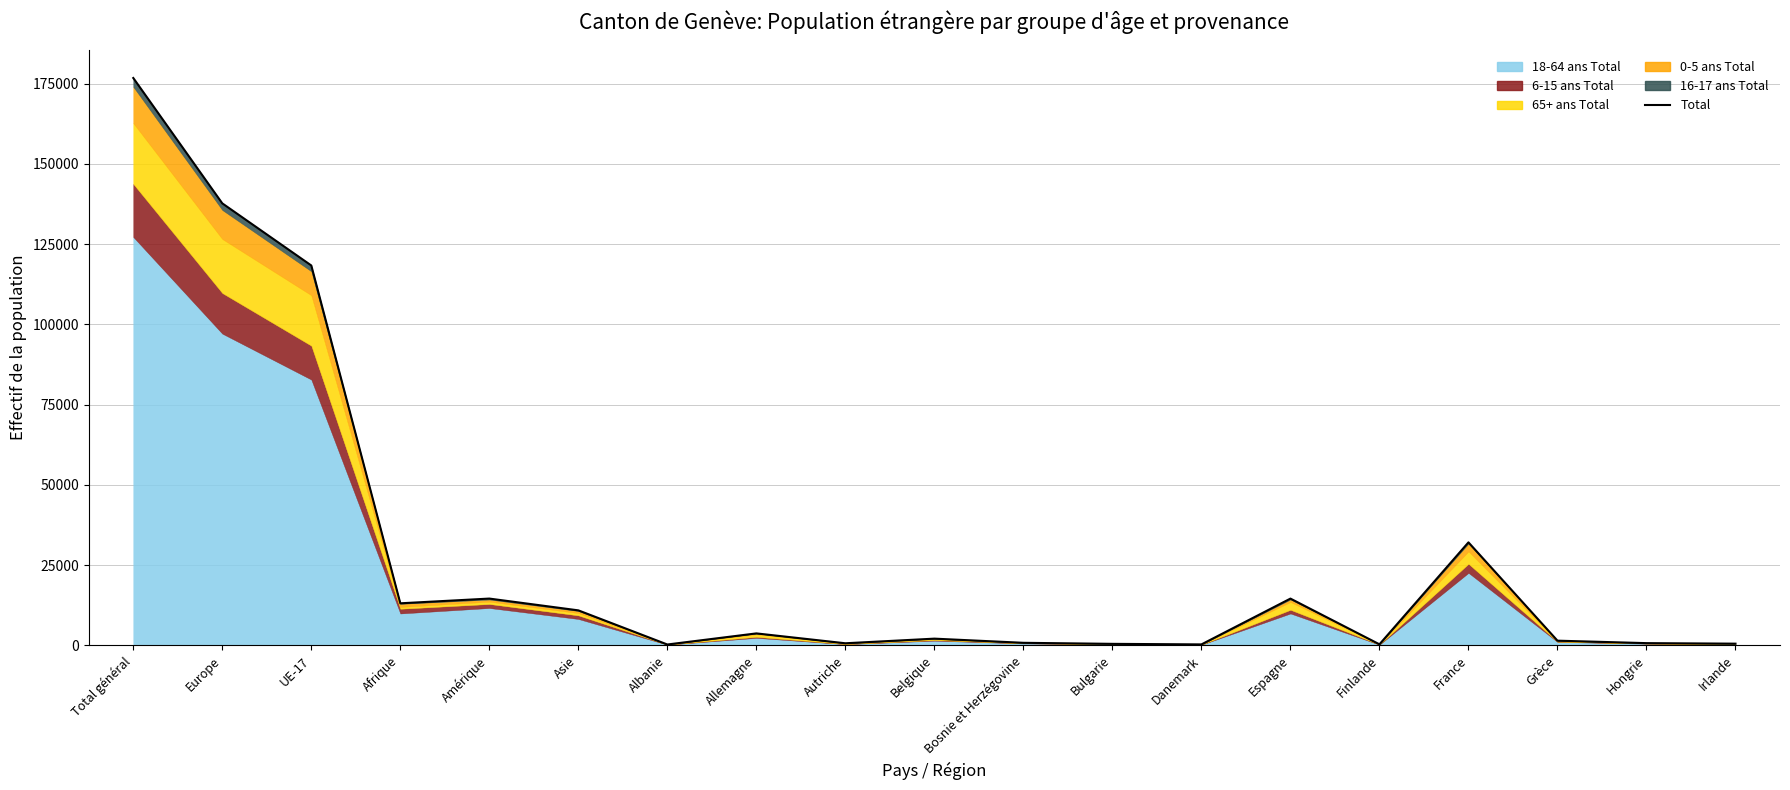

List the labels in order of value, smallest first.

Albanie, Danemark, Finlande, Bulgarie, Irlande, Autriche, Hongrie, Bosnie et Herzégovine, Grèce, Belgique, Allemagne, Asie, Afrique, Espagne, Amérique, France, UE-17, Europe, Total général